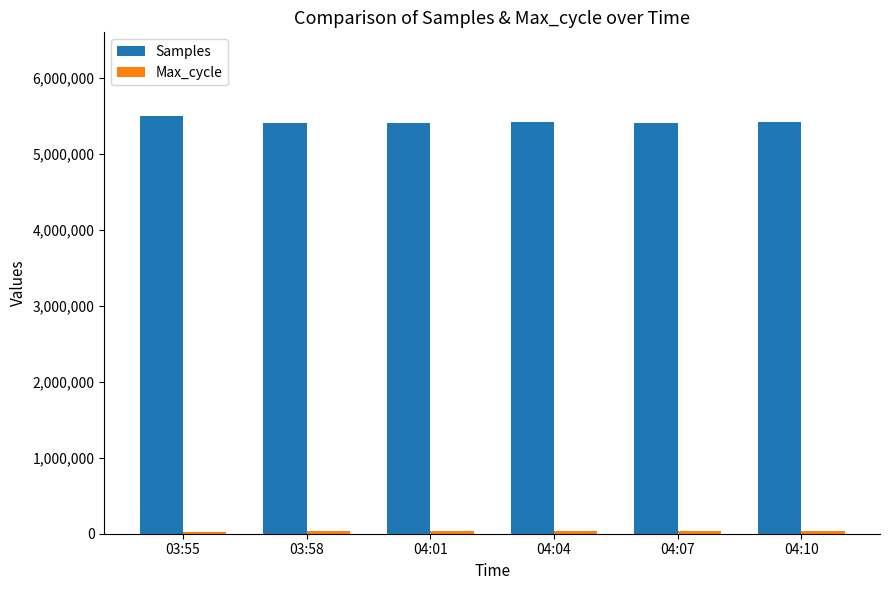

What is the maximum value shown in the chart?

5496174